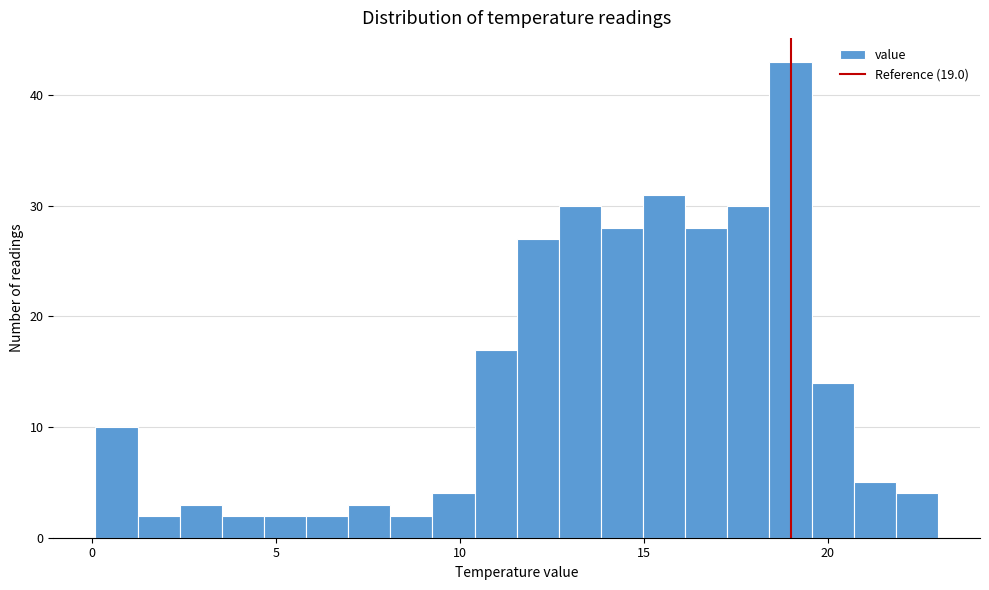

Read against the x-axis, roughly where is the centre of the tallest bar?

19.0